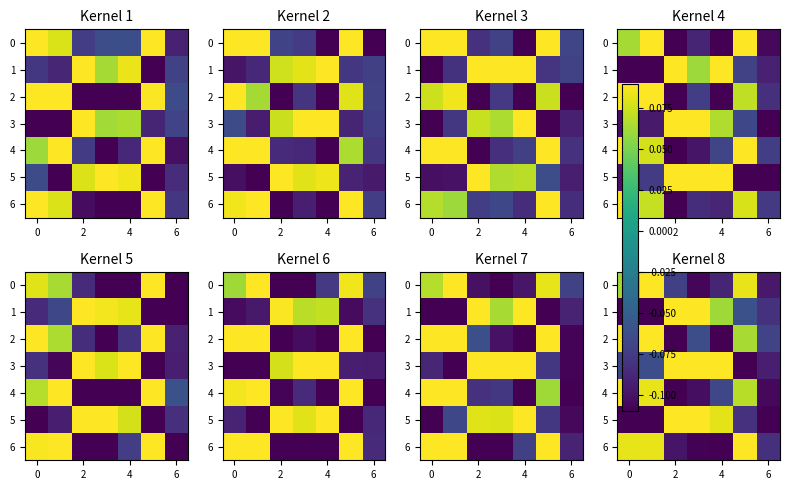

What is the smallest value displayed?

-0.1